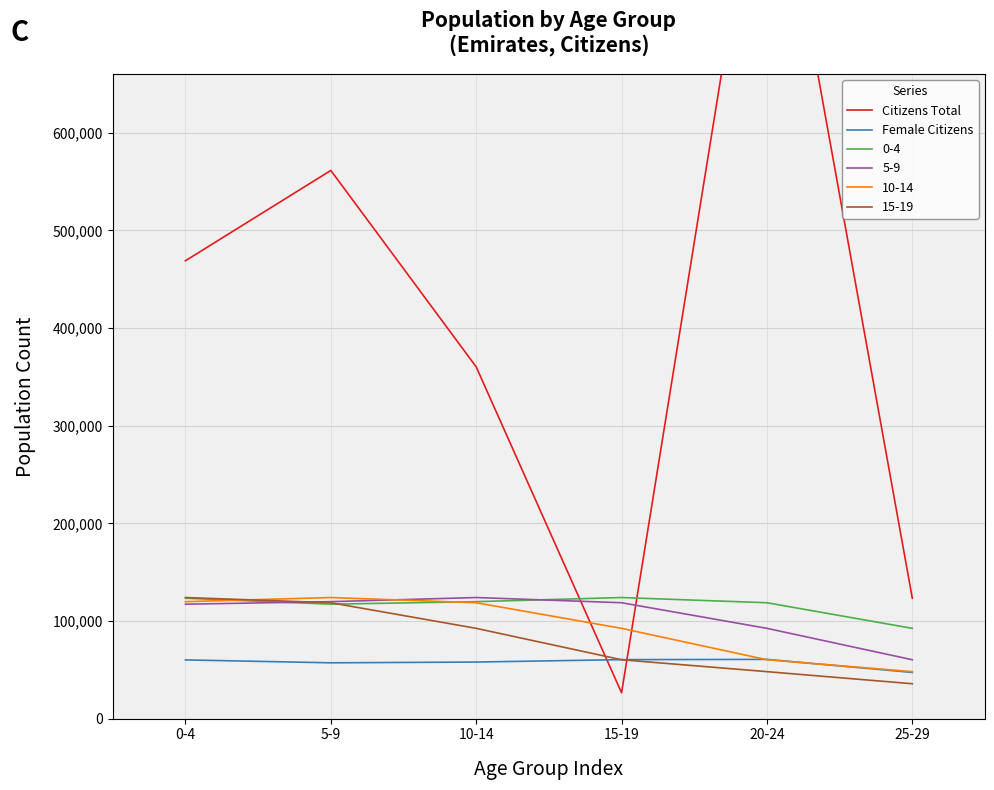

What is the highest value of the Citizens Total series?

948997